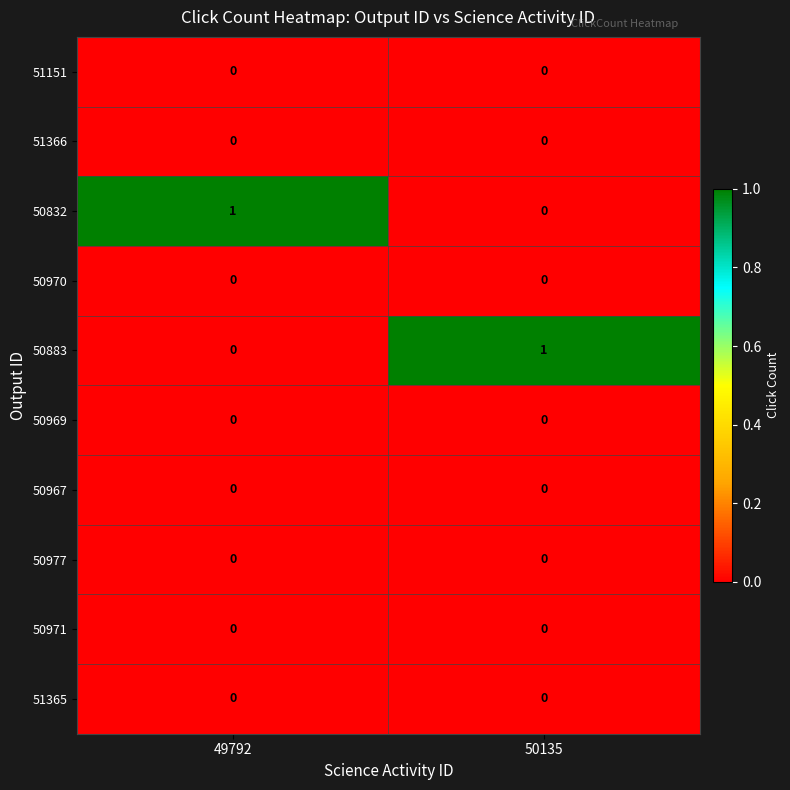

Is it true that 50967 equals 0 at 50135?

True